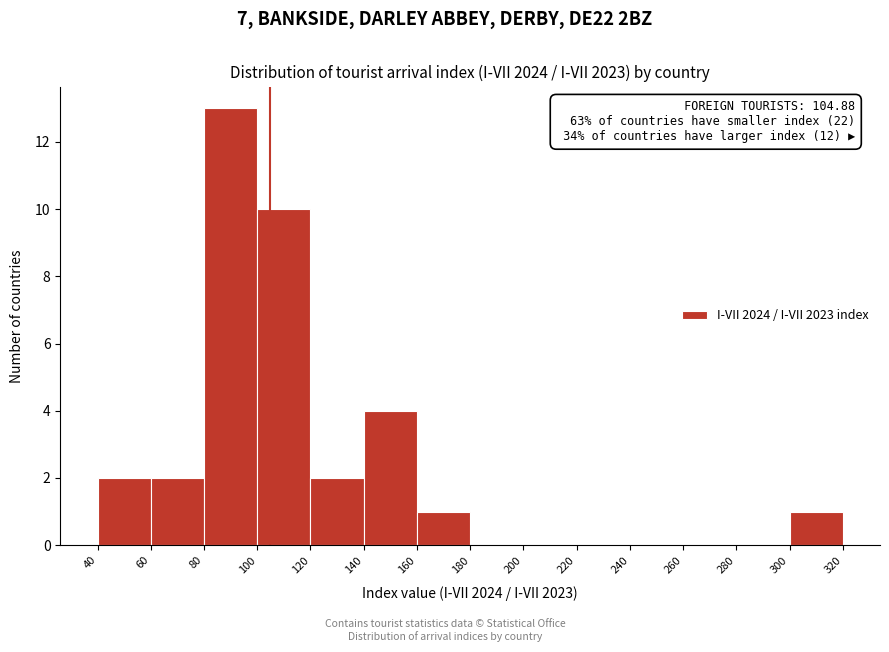

Over which range of the x-axis is the bar tallest?

80 to 100